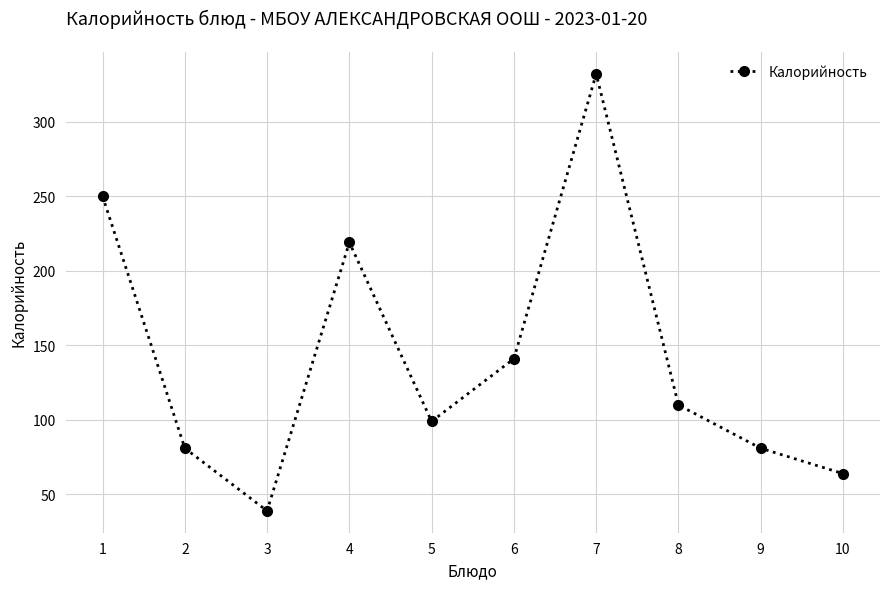

Where is the first local minimum?

3